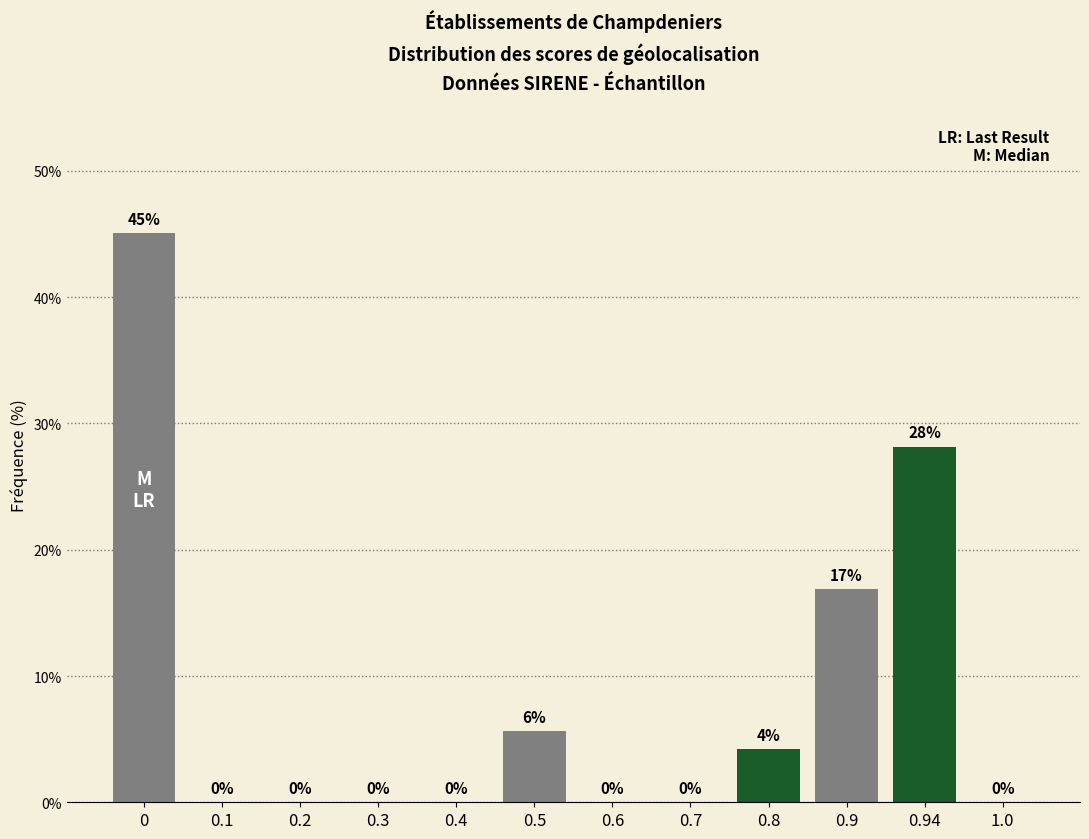

What is the greatest value displayed?

45.1